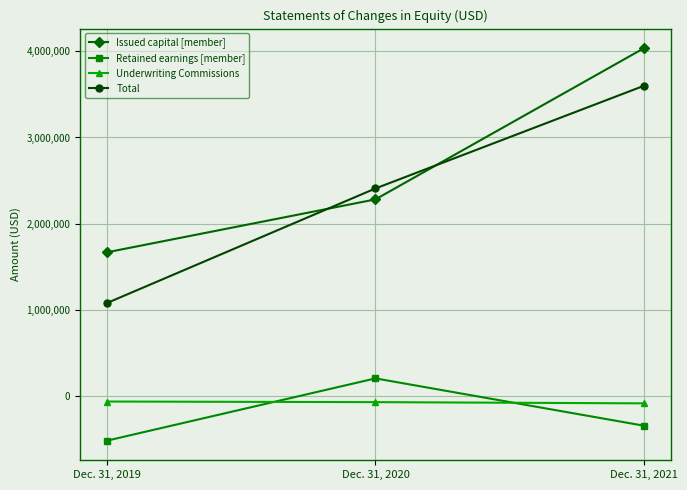

Which series has the widest spread of values?

Total